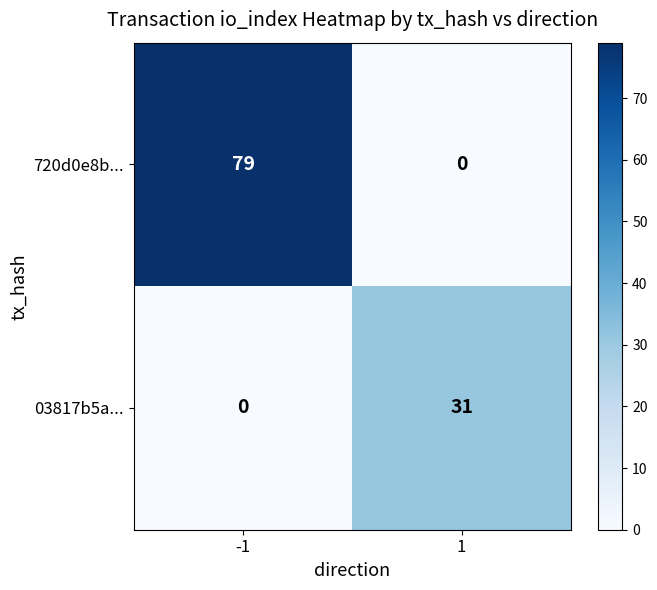

Which series changed the most between -1 and 1?

720d0e8b...